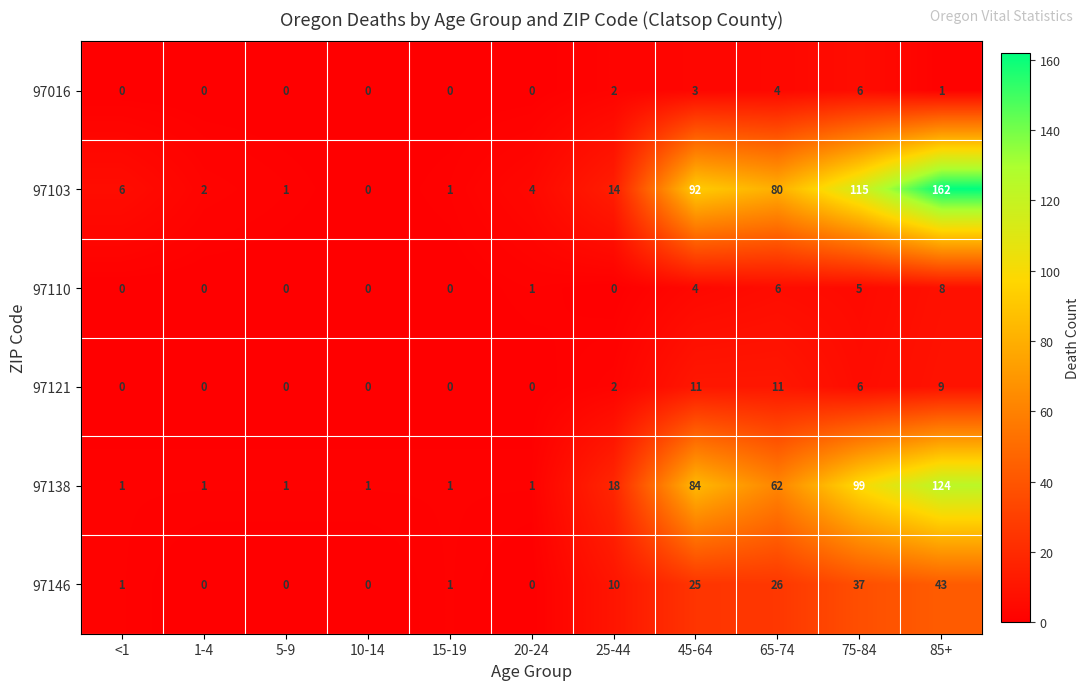

What is the difference between the maximum and second lowest values in the 97103 series?

161